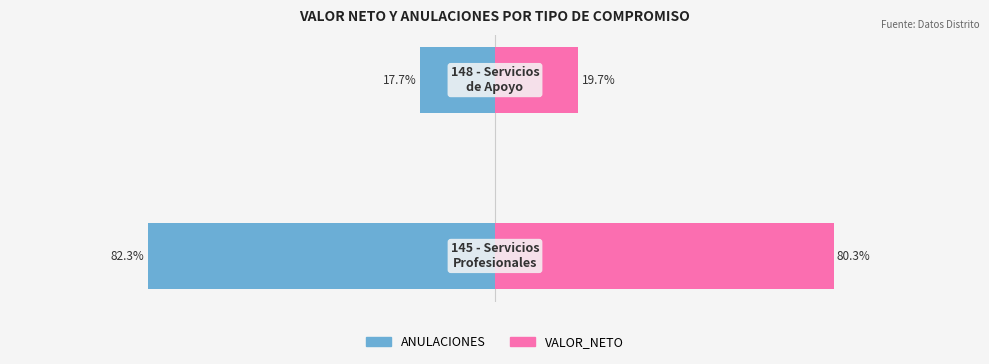

What is the lowest value of the VALOR_NETO series?

19.7